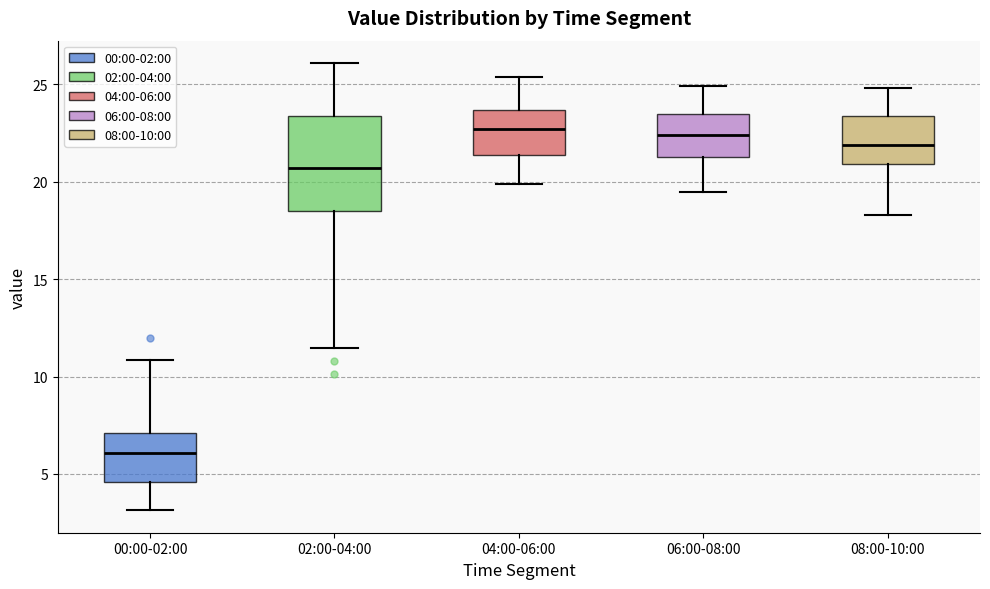

Comparing the boxes themselves (not the whiskers), which one is the tallest?

02:00-04:00